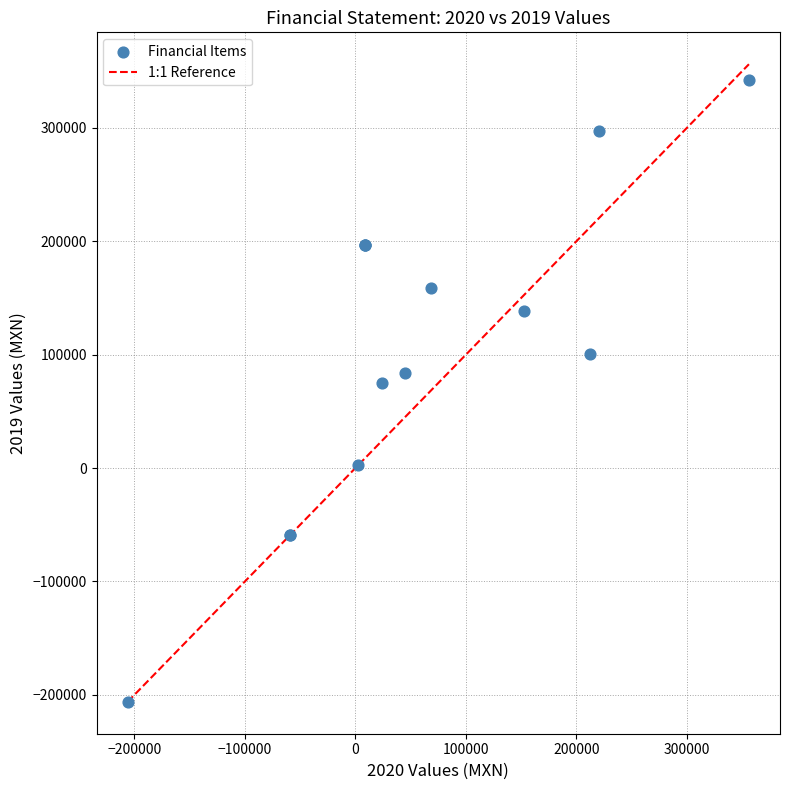

What Y value in the scatter plot is closest to 68067?

75262.9